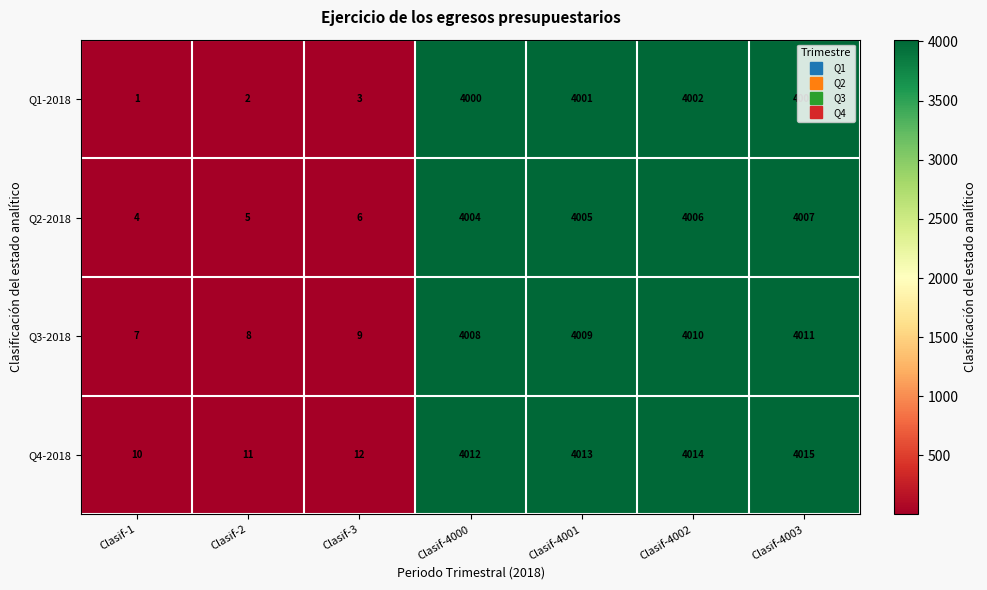

What is the difference between the maximum and minimum values in the Q1-2018 series?

4002